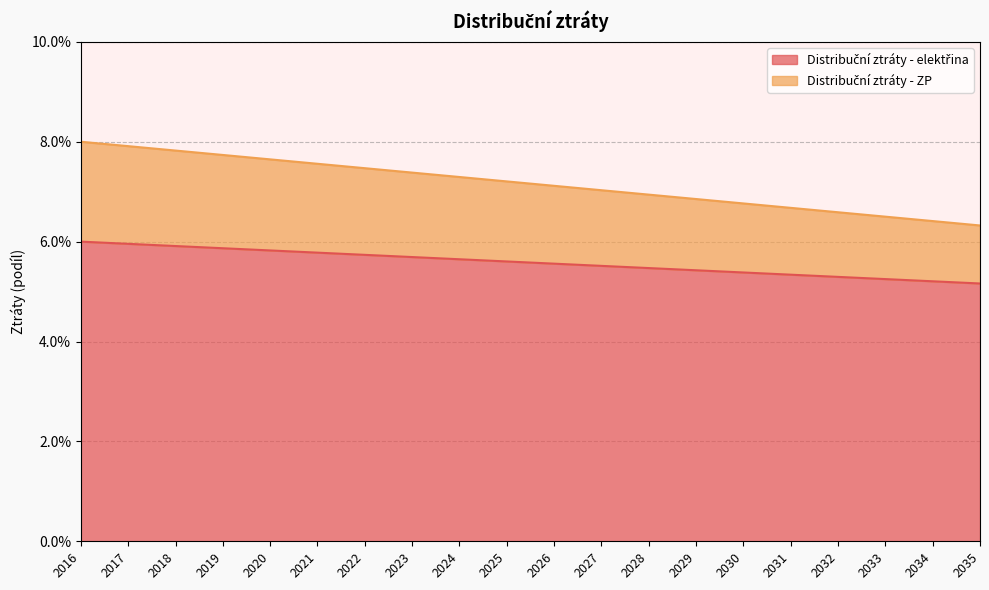

Between 2016 and 2026, which is larger?

2016